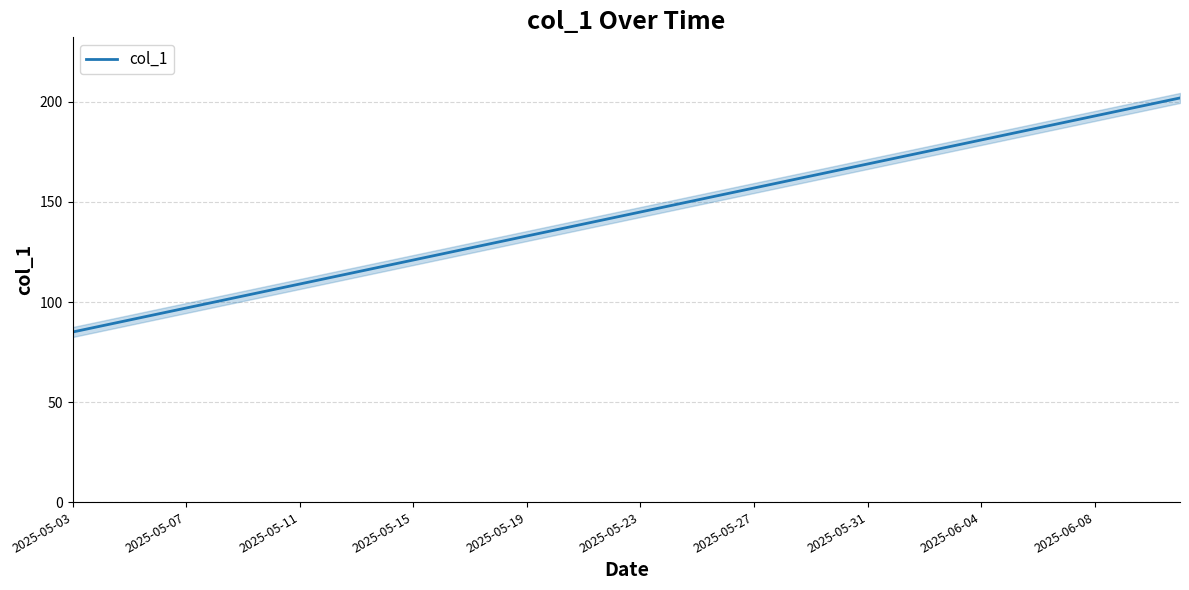

True or false: col_1 has a value of 133 at 2025-05-19.

True